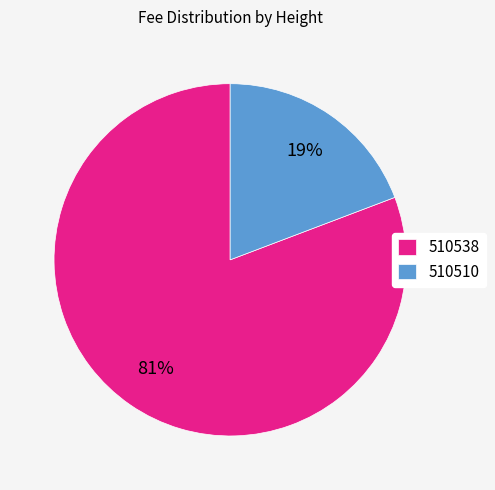

To the nearest percent, what is the average slice percentage?

50%